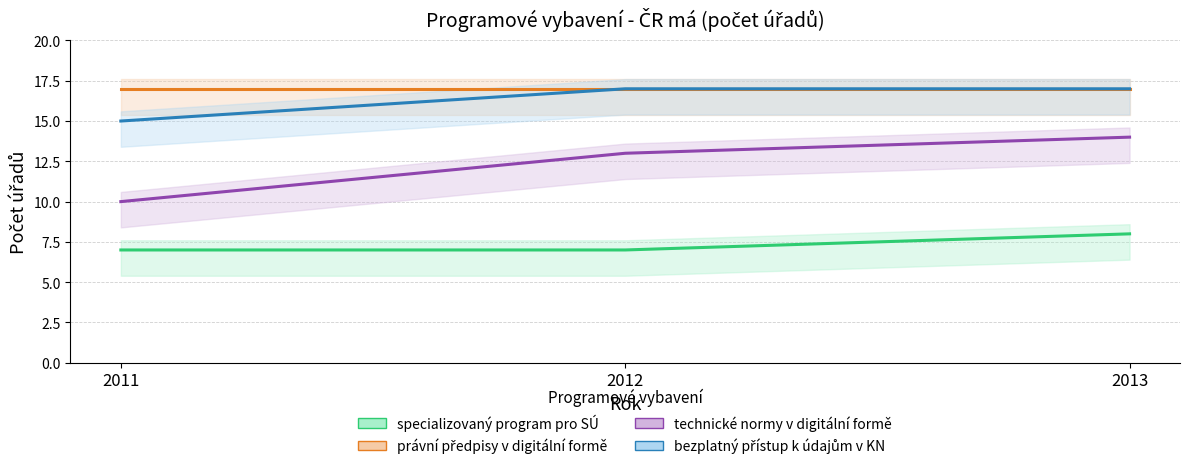

What is the sum of the specializovaný program pro SÚ values at 2011 and 2012?

14